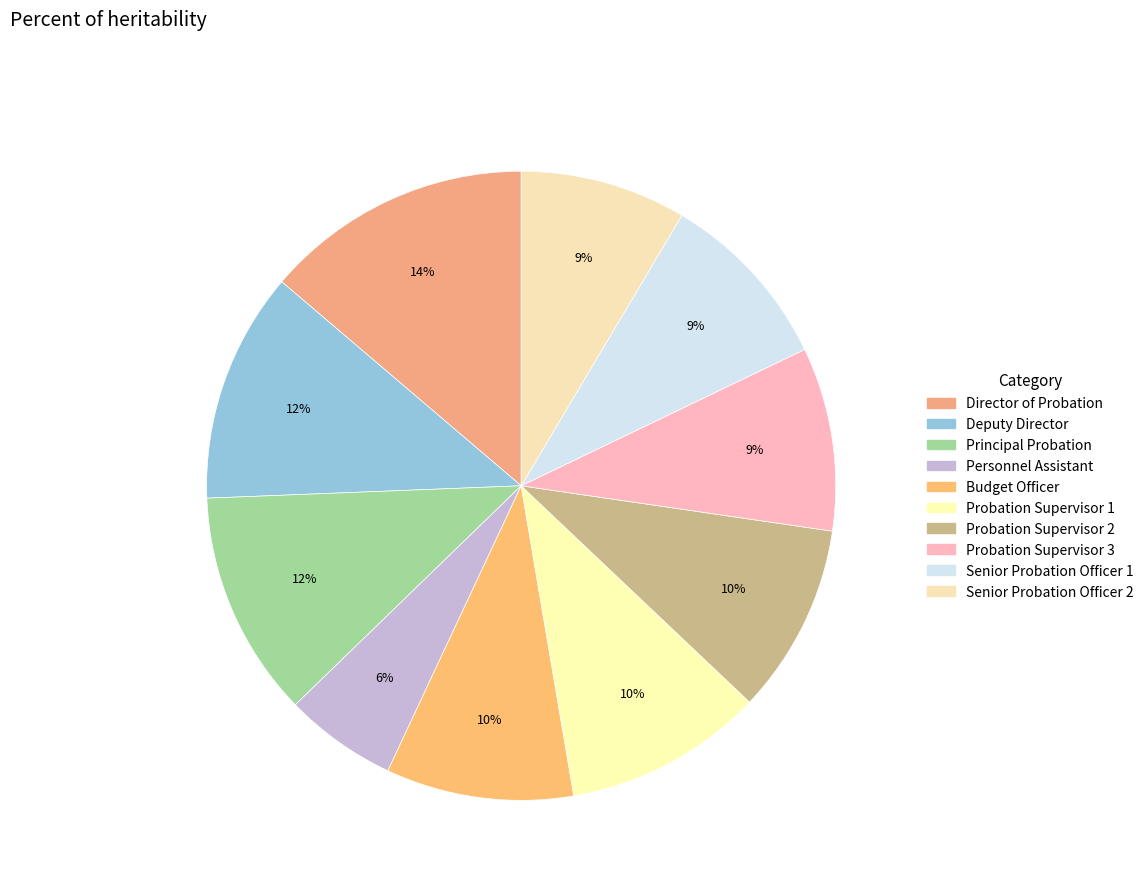

To the nearest percent, what is the difference between the largest and smallest slice percentages?

8%